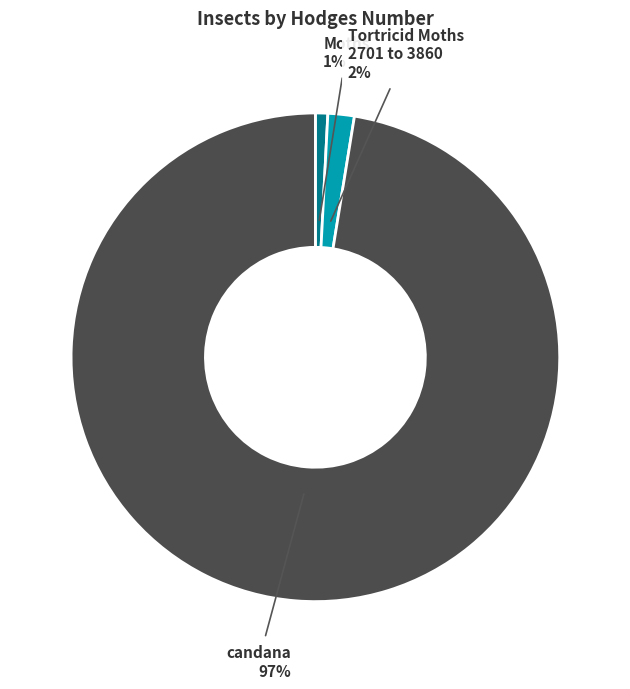

To the nearest percent, what is the average slice percentage?

33%